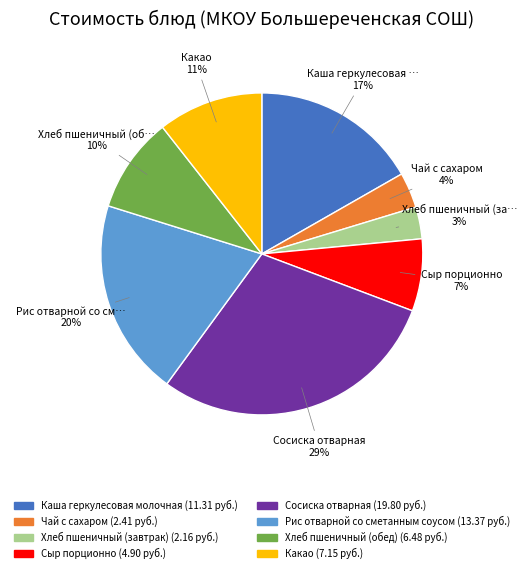

Is there any slice that represents more than half of the pie?

No